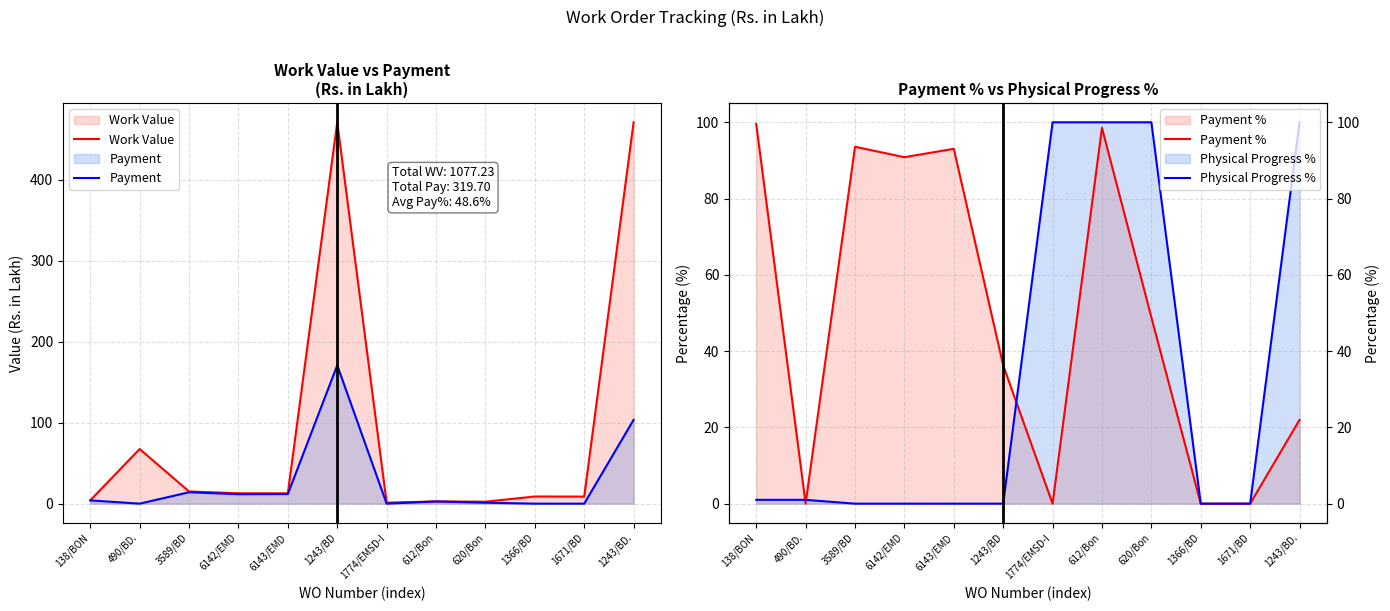

Where is Physical Progress % nearest to the value 50?

138/BON